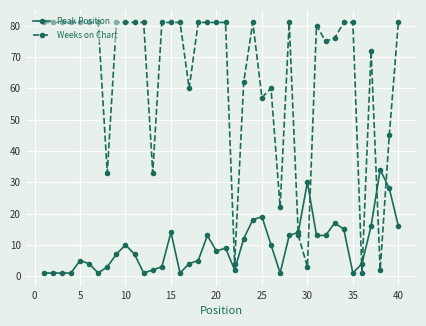

What is the difference between the maximum and second lowest values in the Weeks on Chart series?

79